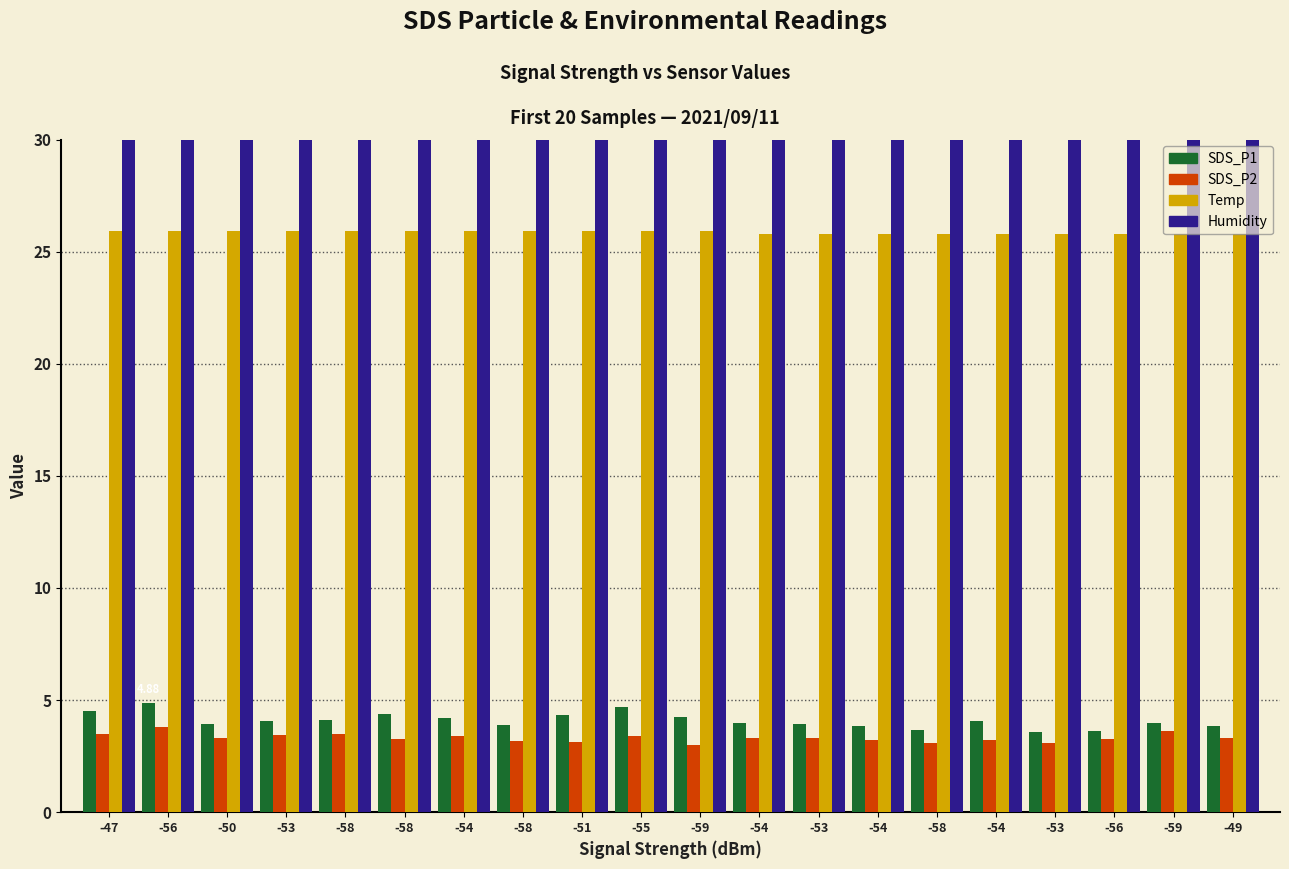

Are the bars horizontal?

No